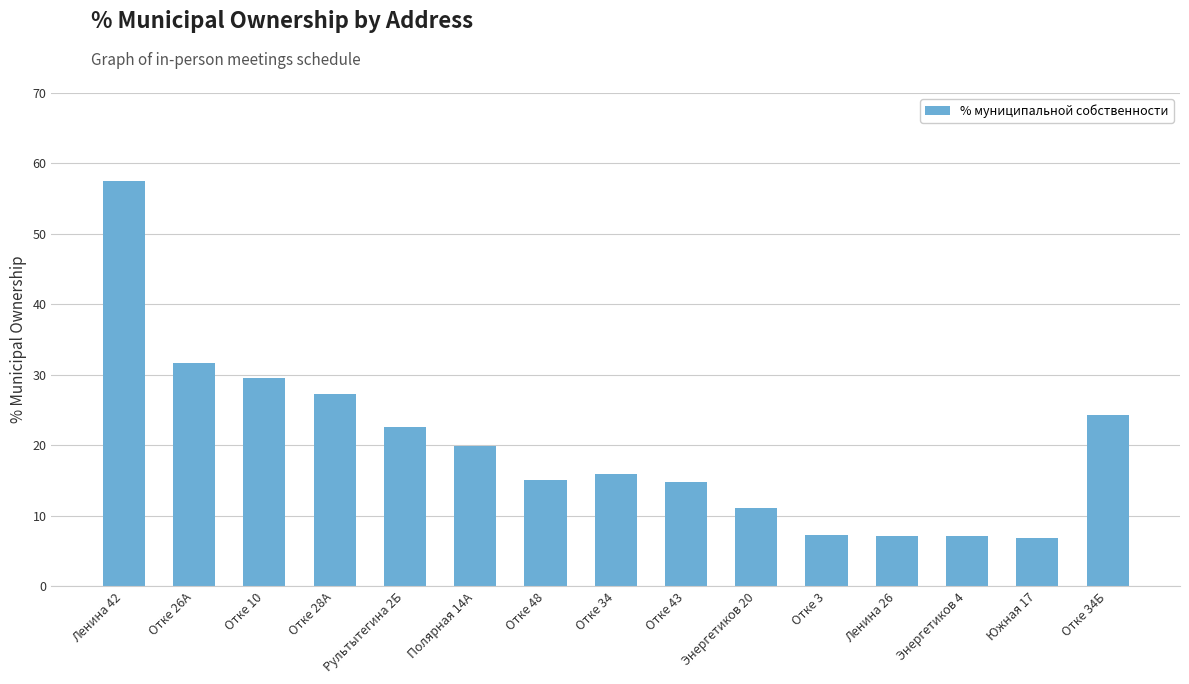

The chart shows a value of 10.7 at Ленина 26. True or false?

False